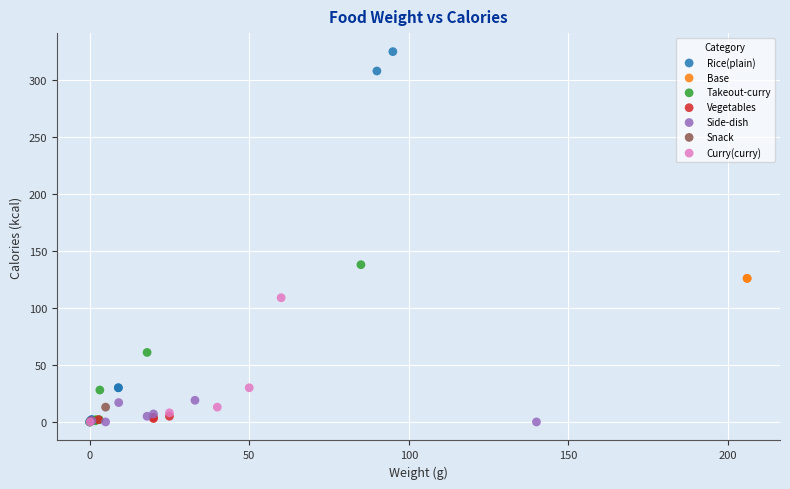

What are all the series names shown in the legend?

Rice(plain), Base, Takeout-curry, Vegetables, Side-dish, Snack, Curry(curry)